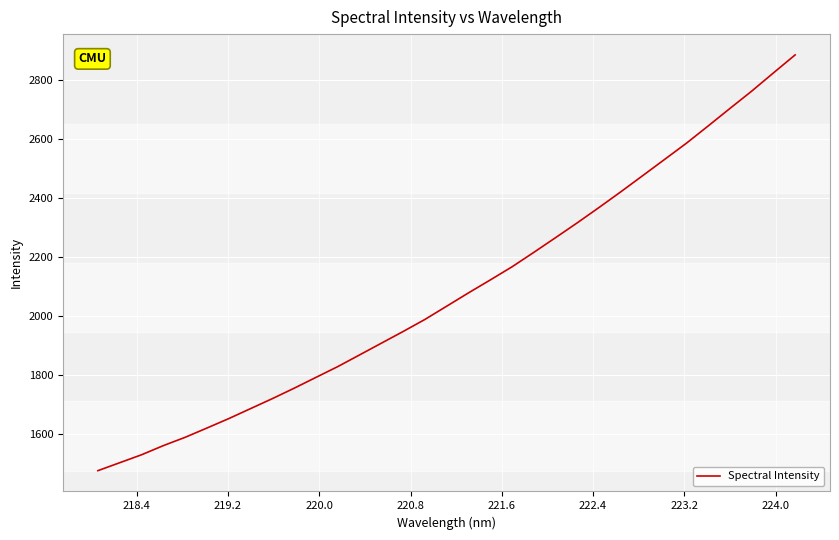

What is the maximum value shown in the chart?

2886.6